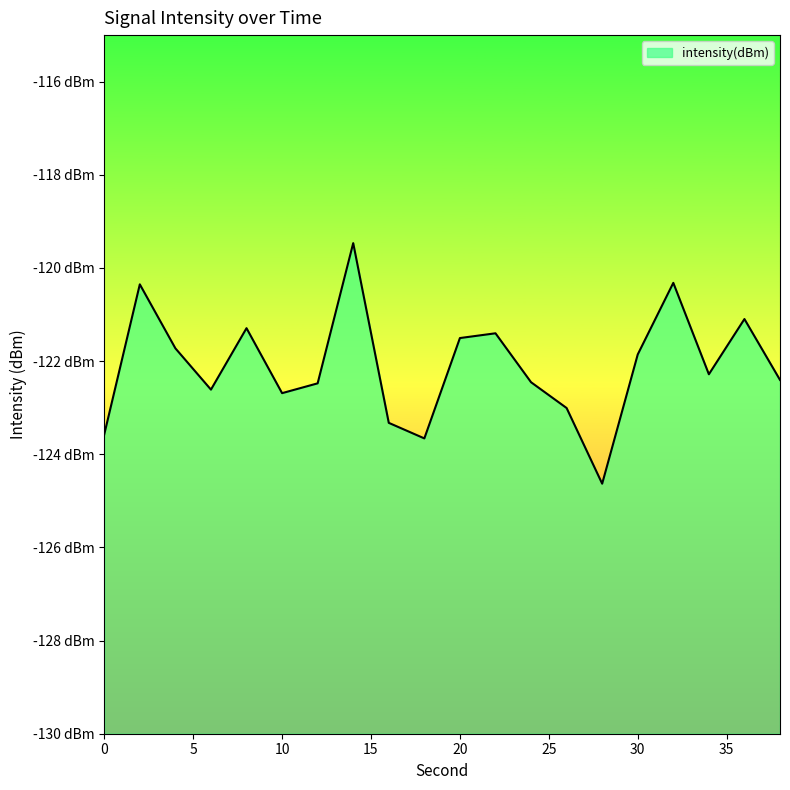

Reading left to right, extract all data points from this chart.

-123.6	-120.4	-121.7	-122.6	-121.3	-122.7	-122.5	-119.5	-123.3	-123.7	-121.5	-121.4	-122.5	-123.0	-124.6	-121.9	-120.3	-122.3	-121.1	-122.4